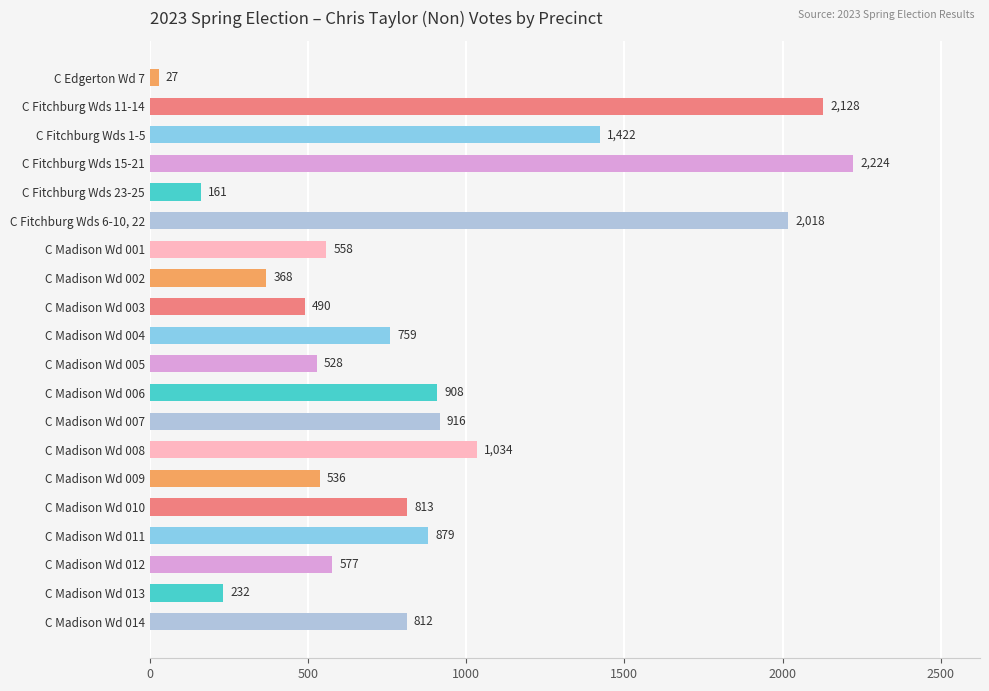

What is the average value?

870